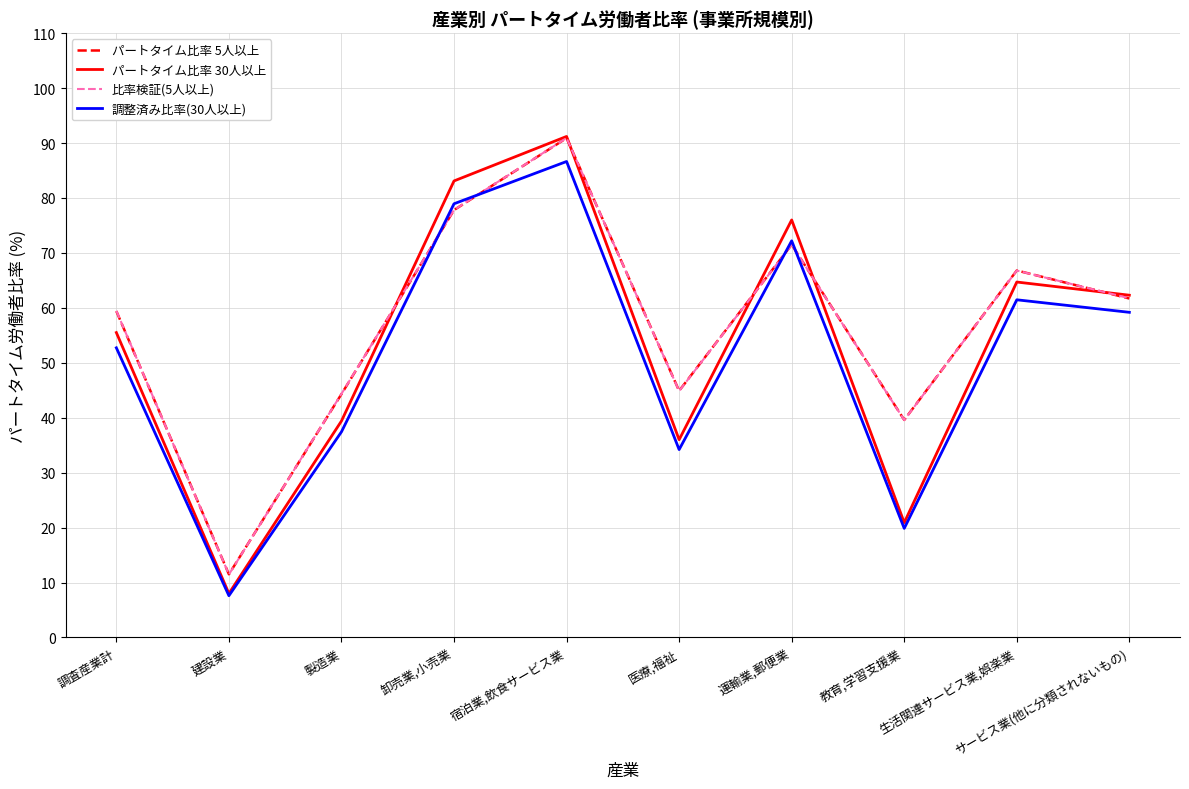

What is the minimum value for パートタイム比率 5人以上?

11.5